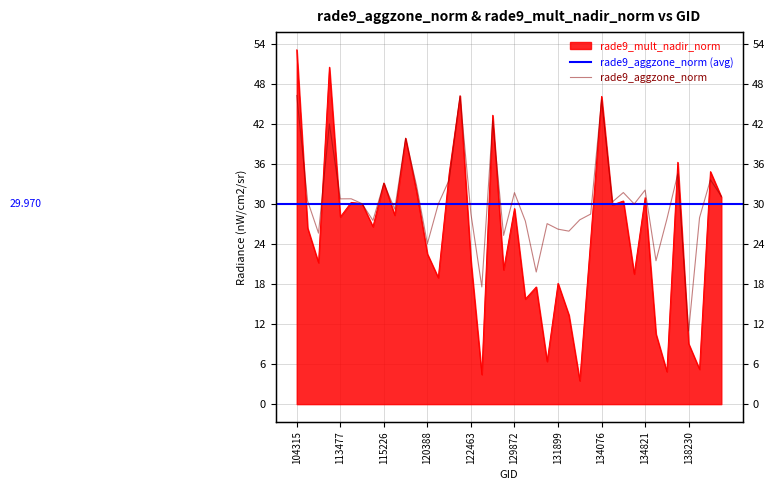

At how many categories does at least one series exceed 45?

4